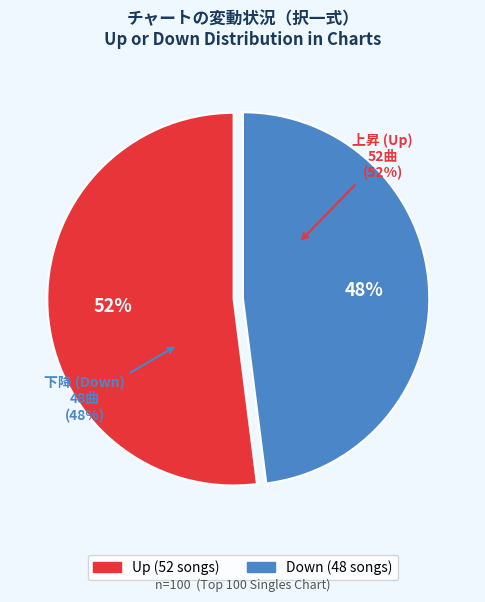

Count the number of slices in the pie.

2